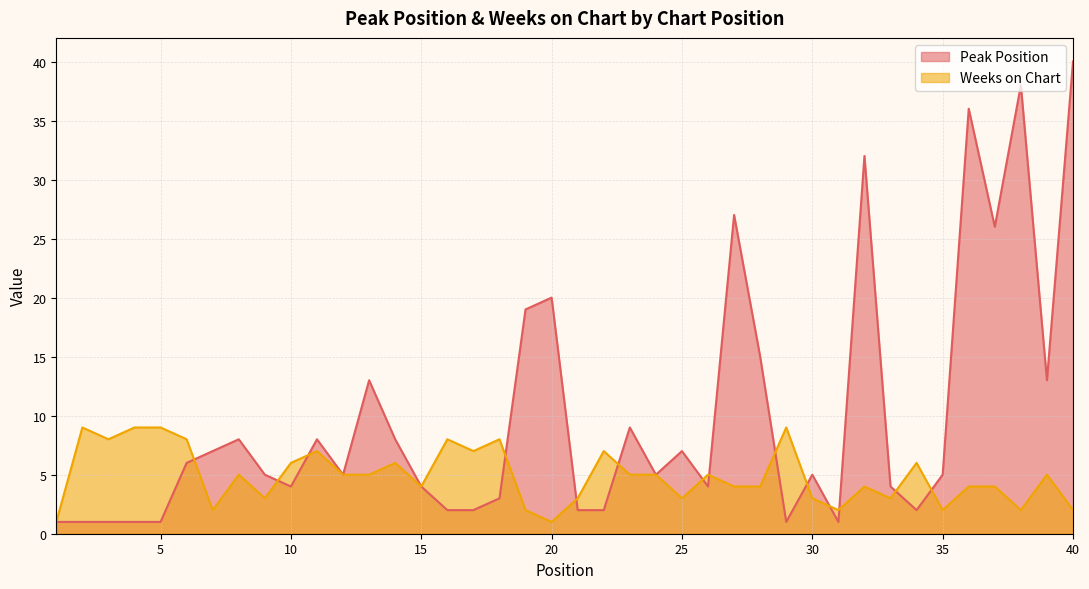

True or false: Weeks on Chart has more than 2 points higher than both neighbors.

True